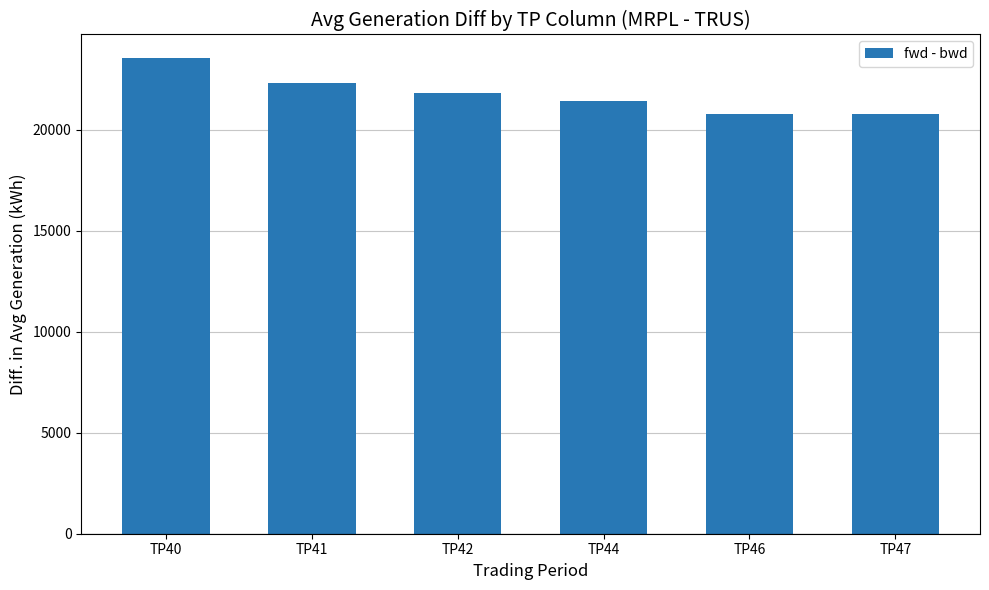

What is the approximate value at TP41?

22320.4